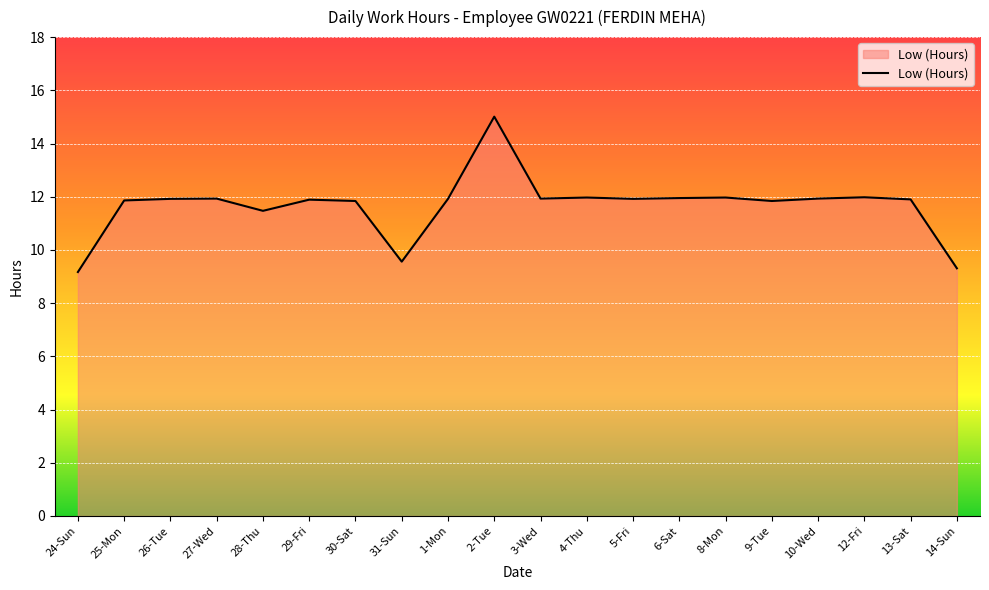

Approximately how many times larger is the value at 14-Sun compared to 10-Wed?

0.8